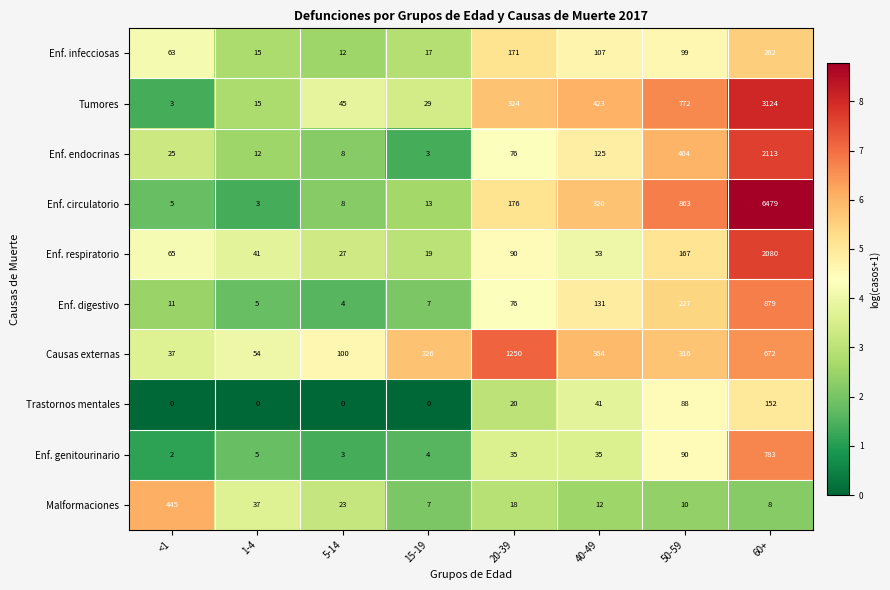

Where does the Enf. infecciosas series first go above 99?

20-39